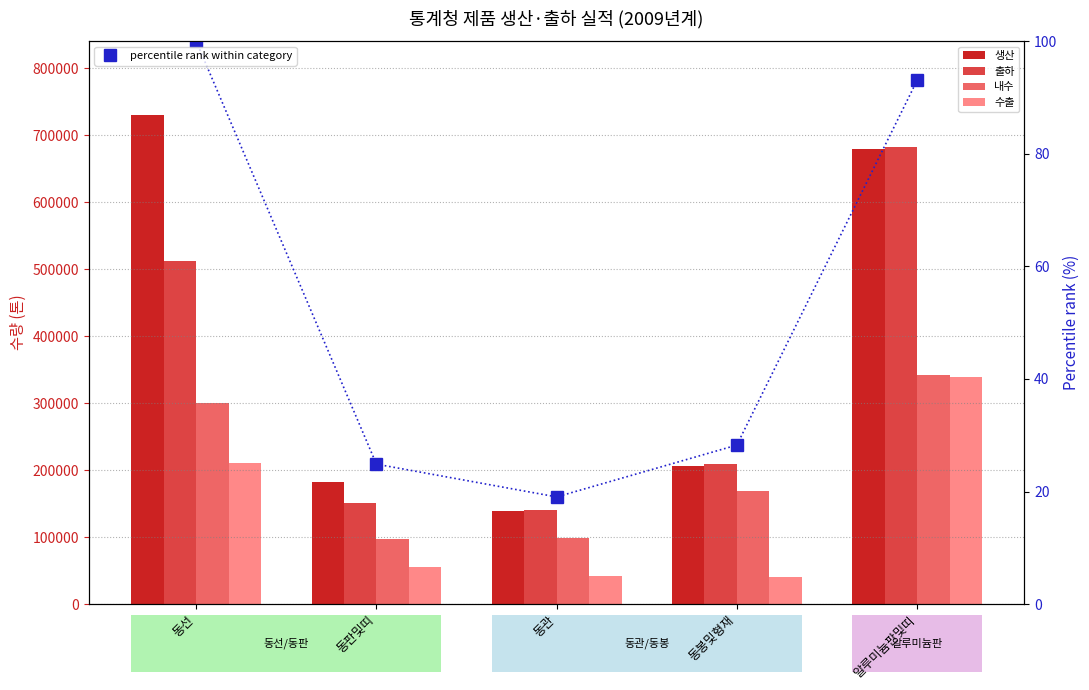

What is the minimum value for 출하?

140595.0